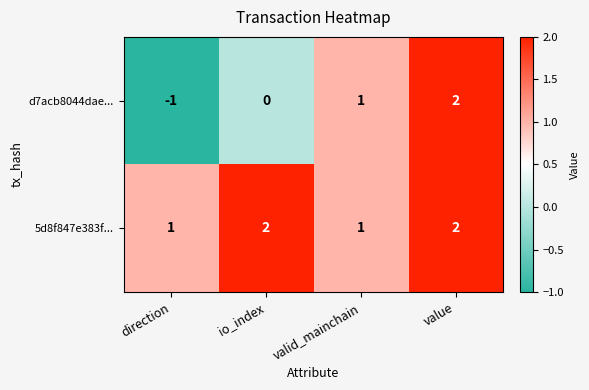

Which category has the highest value in the d7acb8044dae... series?

value